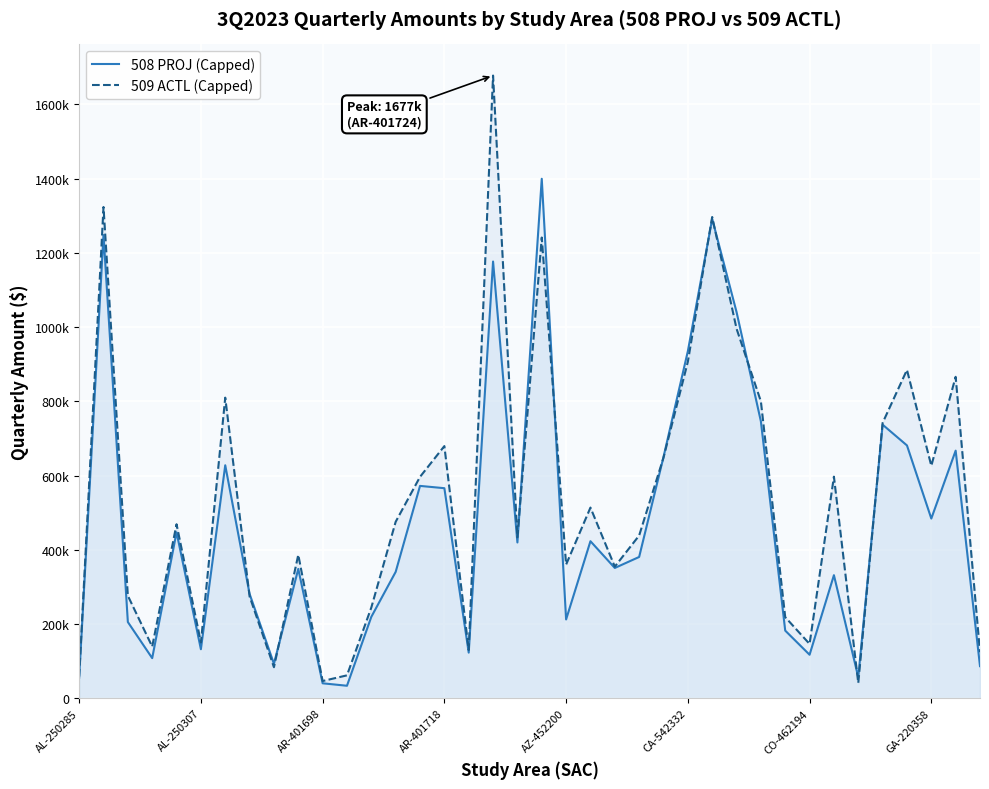

In 508 PROJ (Capped), how many points are higher than both neighbors (excluding endpoints)?

12